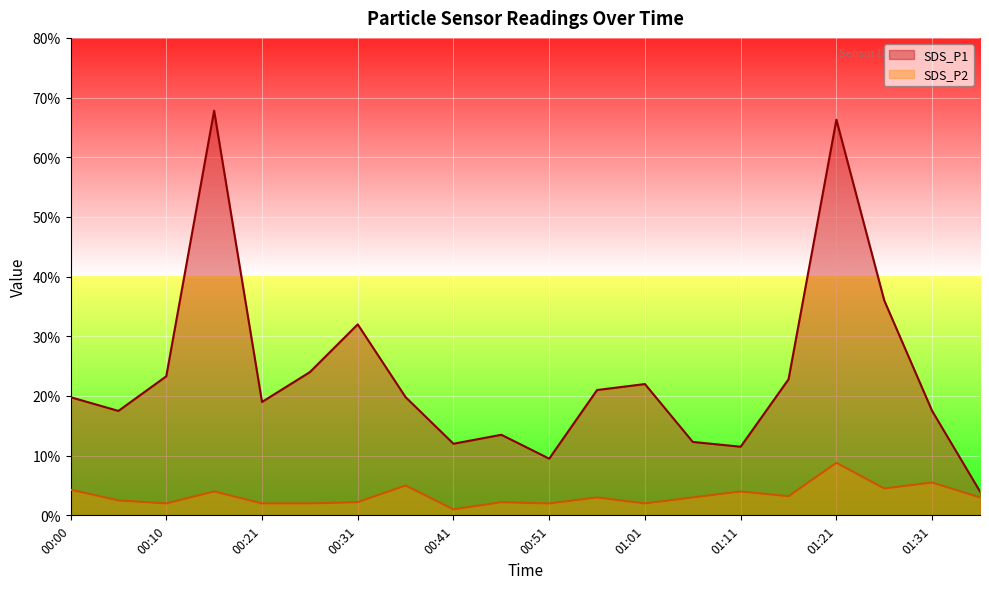

Which has a higher value, 00:26 or 00:10?

00:26